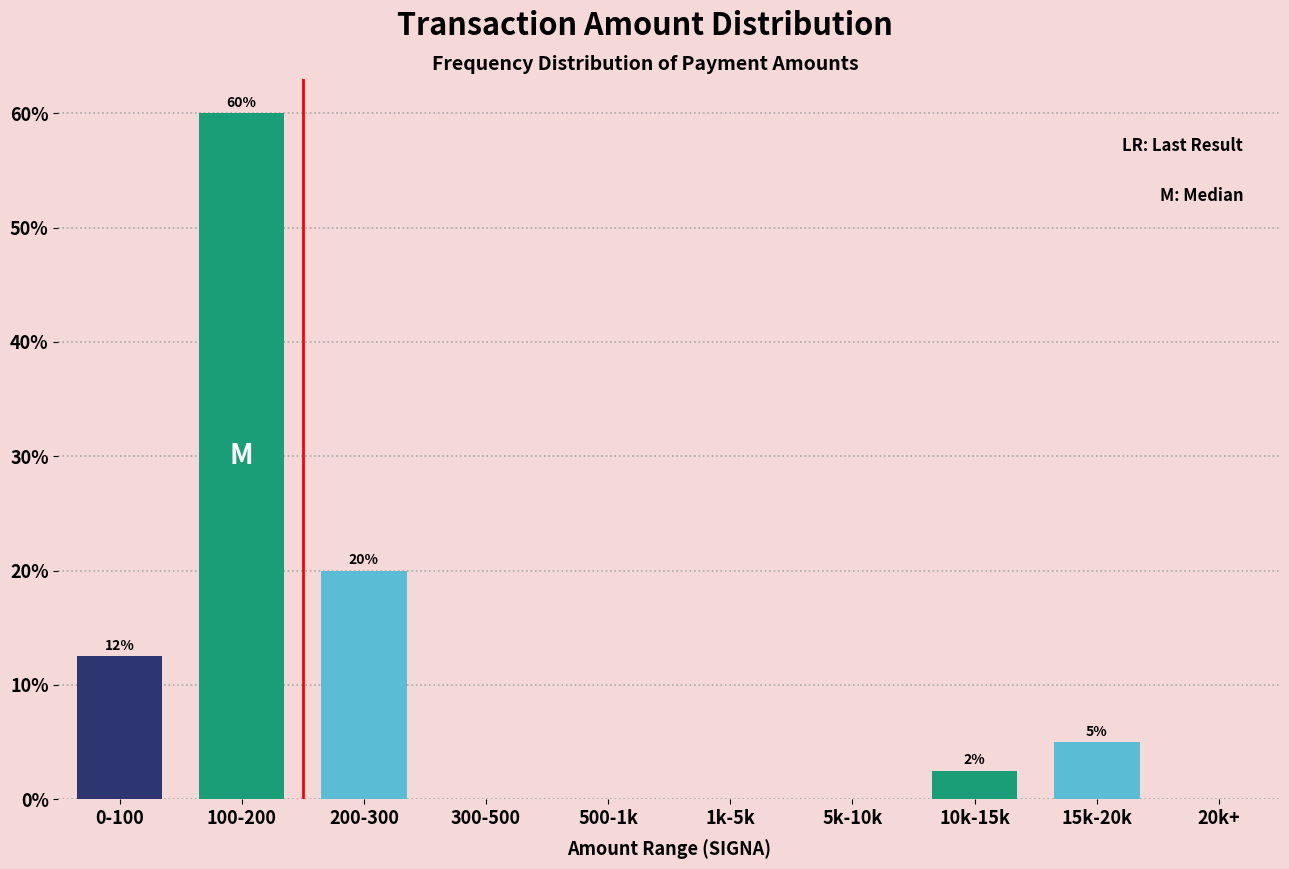

What is the maximum value shown in the chart?

60.0